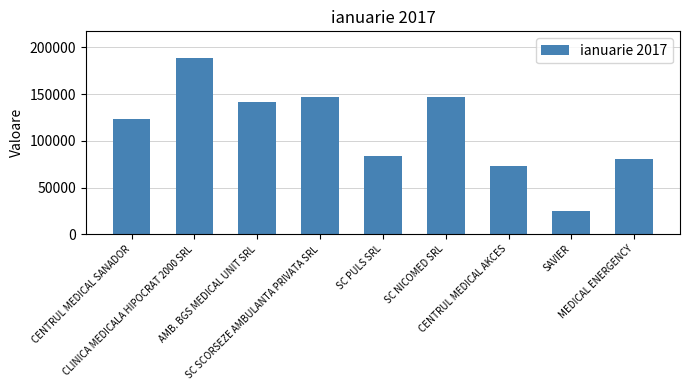

What is the change in value from SC SCORSEZE AMBULANTA PRIVATA SRL to SC NICOMED SRL?

+514.5